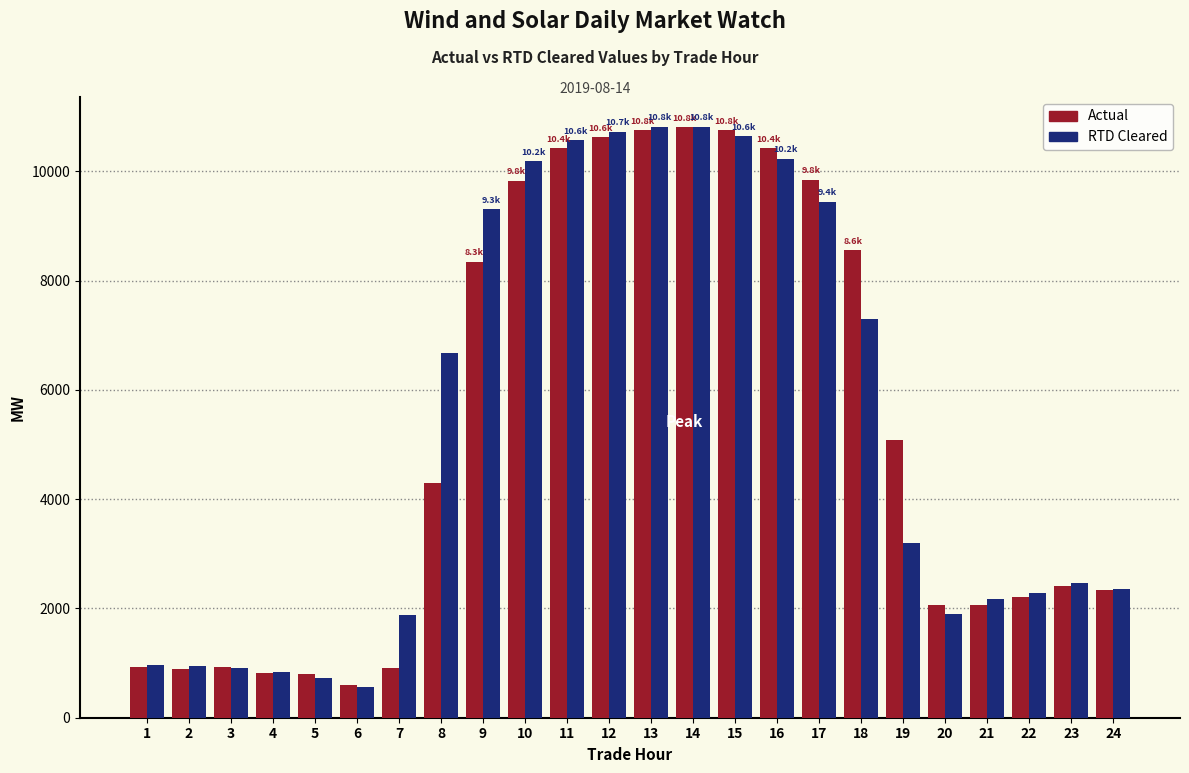

Is the value of RTD Cleared at 22 greater than the value of Actual at 17?

No